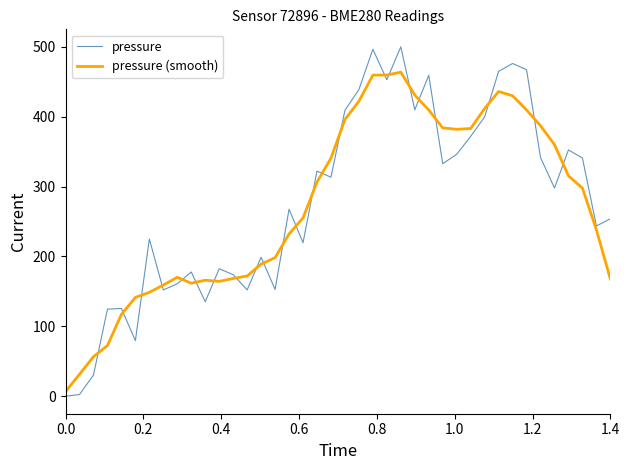

What is the maximum value shown in the chart?

500.0